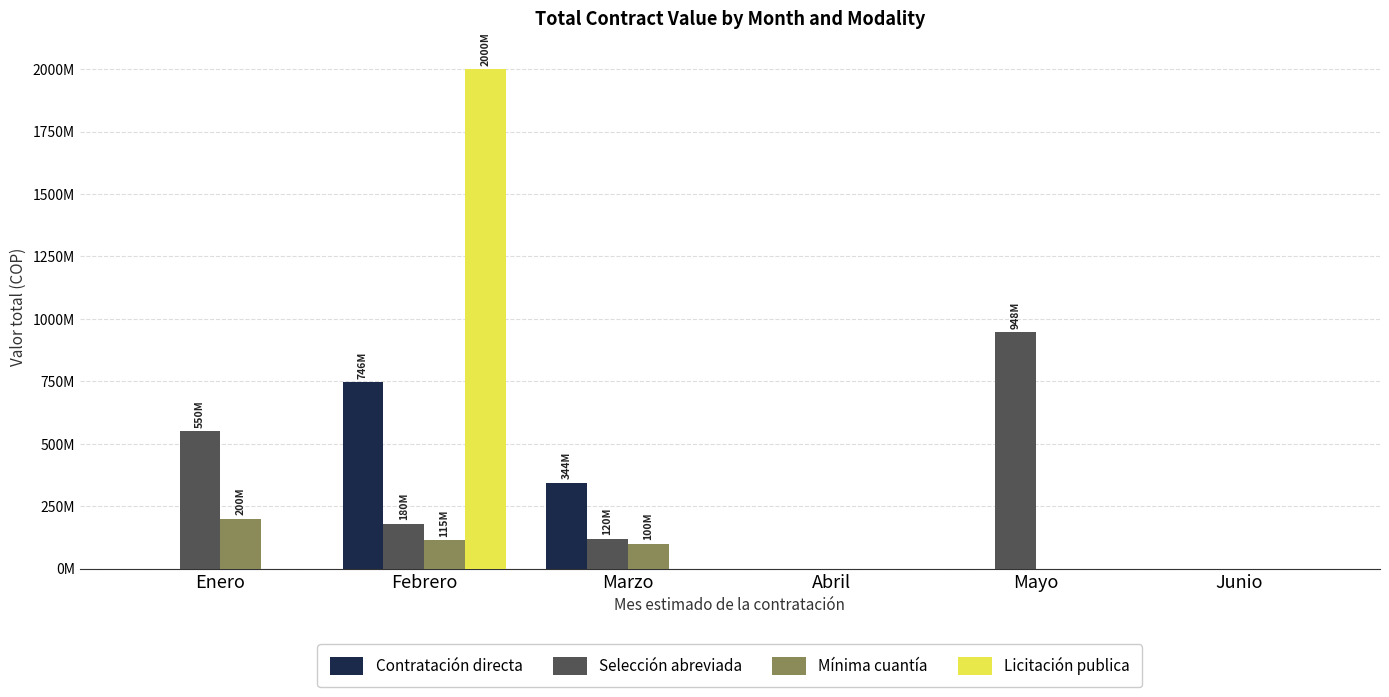

Reading left to right, list all the values displayed in this chart.

Contratación directa: 0	746000000	344000000	0	0	0
Selección abreviada: 550000000	180000000	120500000	0	947800000	0
Mínima cuantía: 200000000	115000000	100000000	0	0	0
Licitación publica: 0	2000000000	0	0	0	0